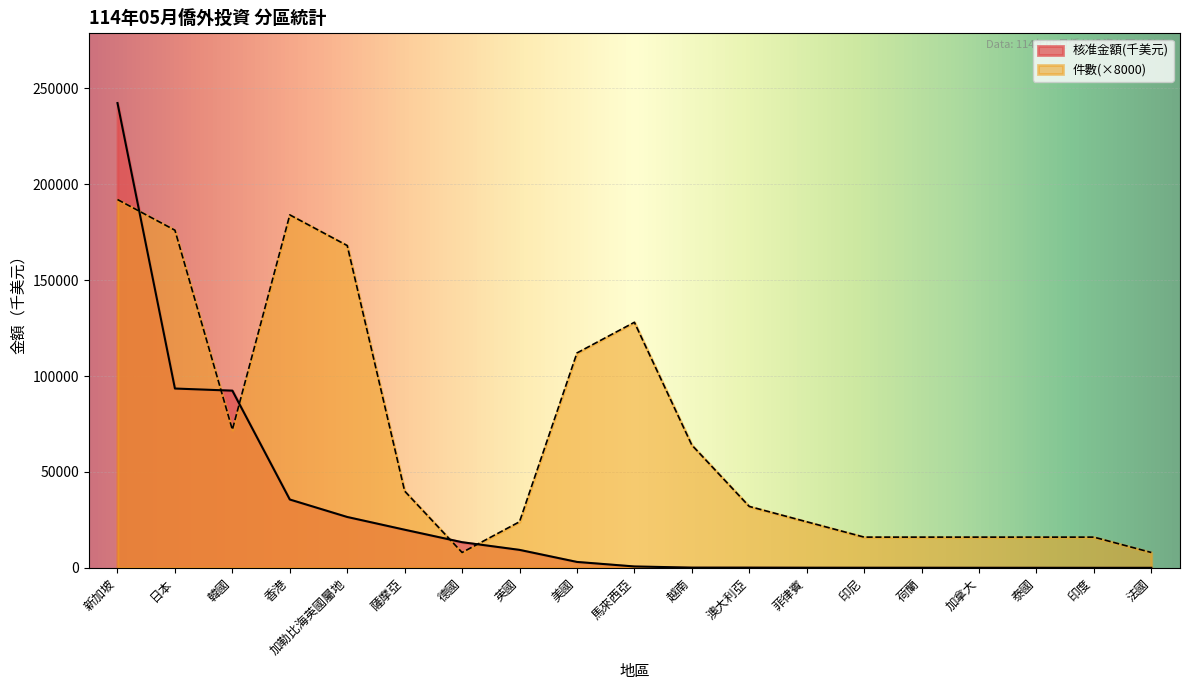

How many lines are shown in the chart?

2